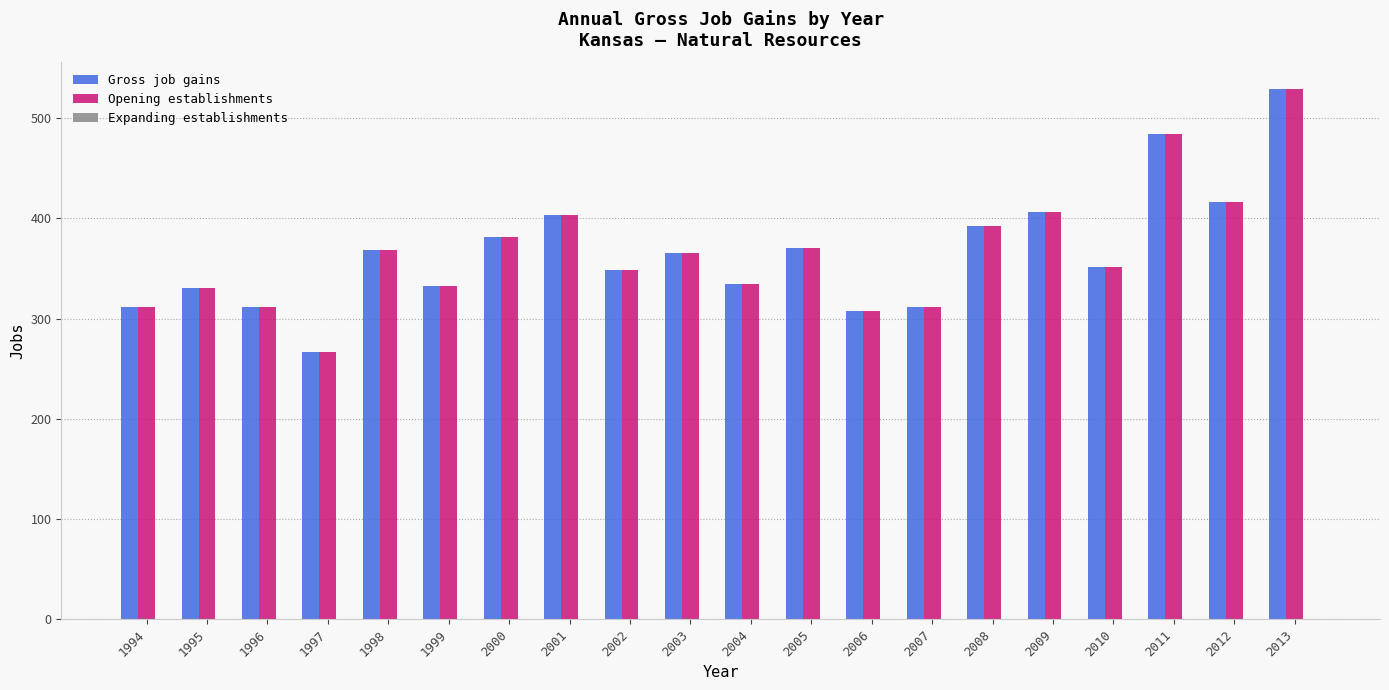

What is the approximate value of Opening establishments at 1999?

332